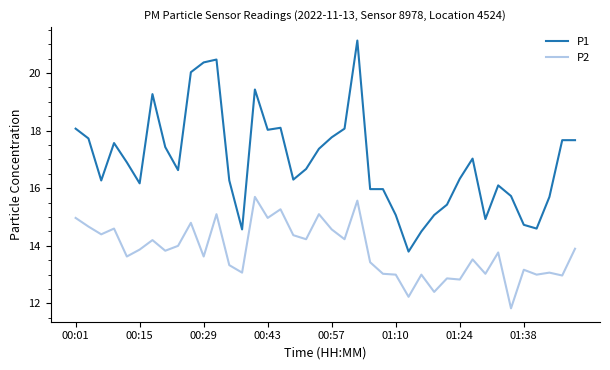

Which series has the largest range (max minus min)?

P1